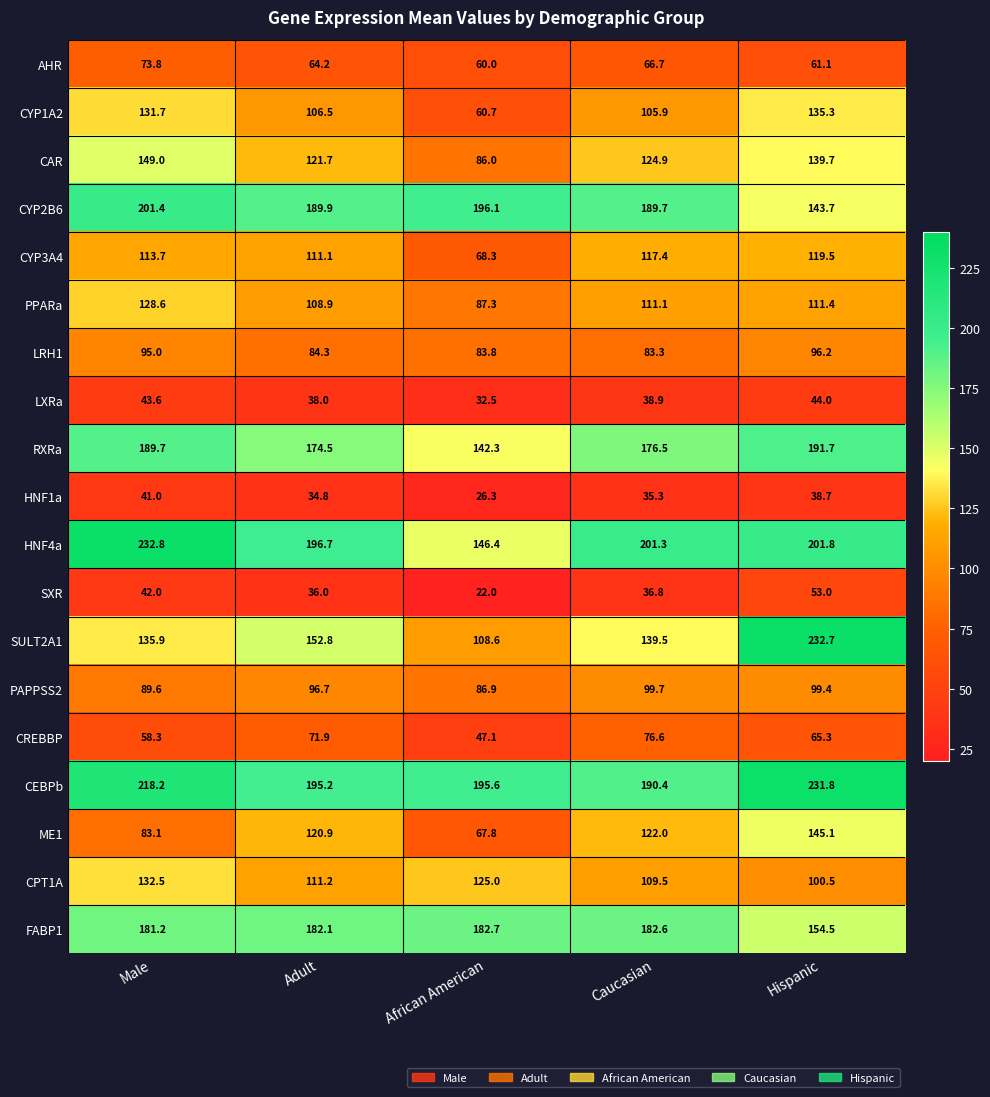

What is the smallest value displayed?

22.0